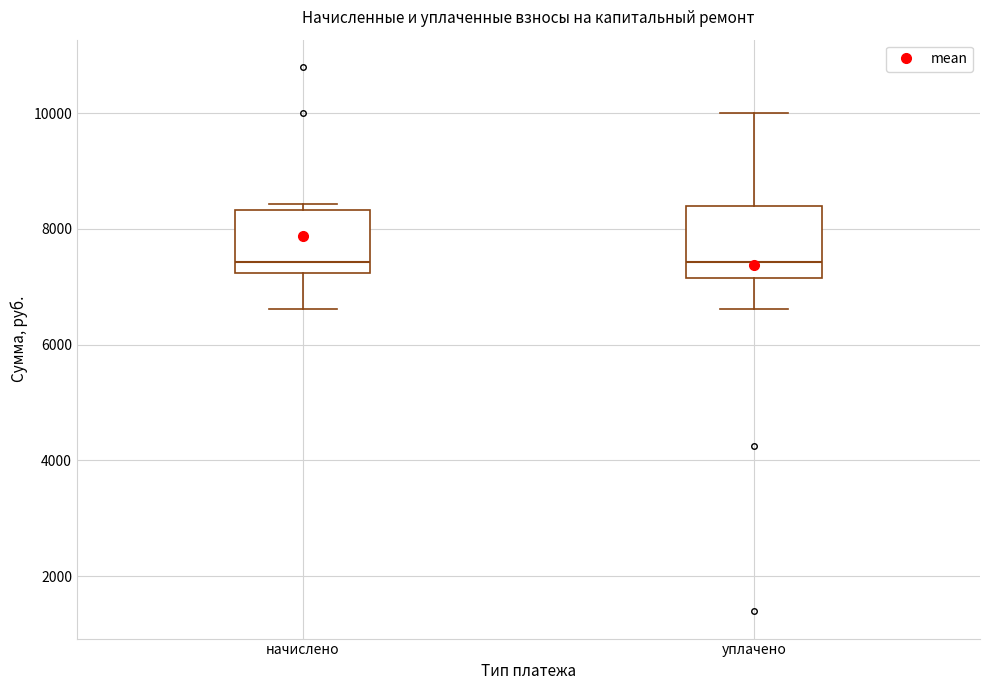

Where does the lower whisker of the box for уплачено end on the y-axis? The values are not printed on the chart, so give them approximately, as read against the axis.

6600